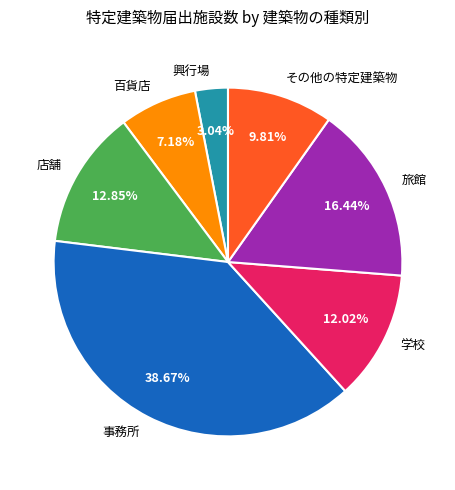

Approximately how many times larger is the value at 興行場 compared to 学校?

0.3